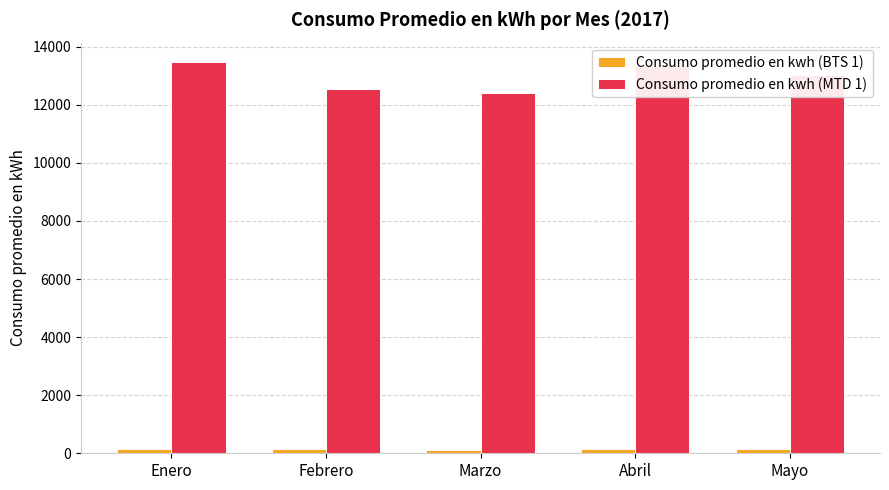

What is the sum of all Consumo promedio en kwh (MTD 1) values?

64761.4